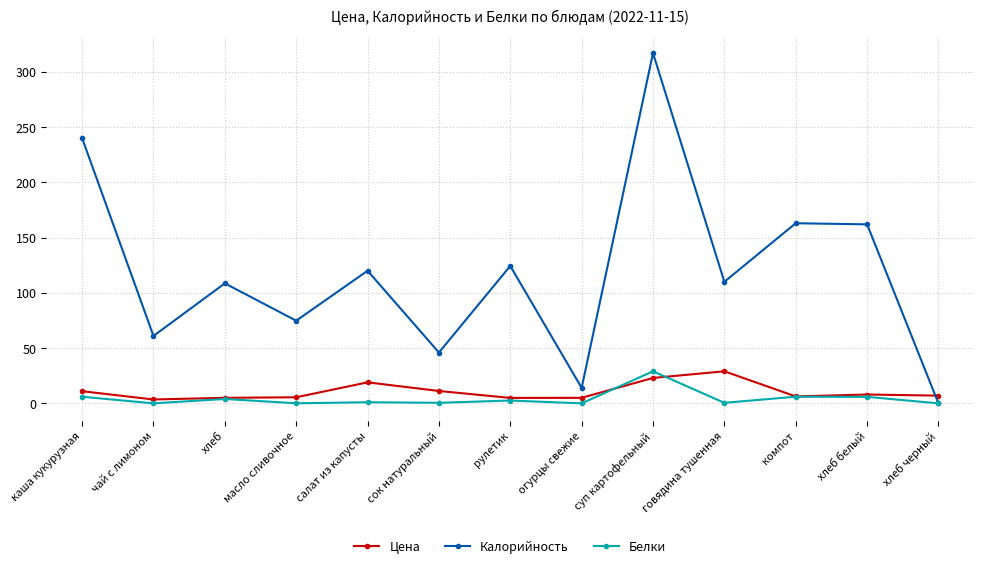

What is the sum of all Цена values?

138.4